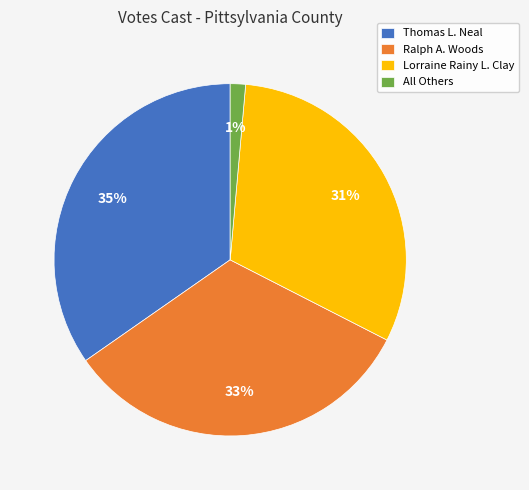

How many segments does this pie chart have?

4